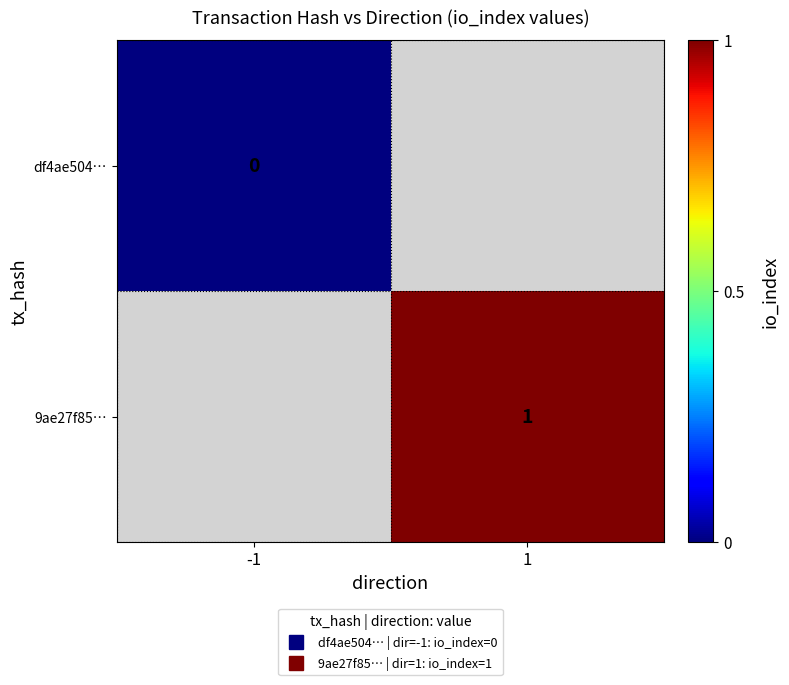

What is the maximum value shown in the chart?

1.0